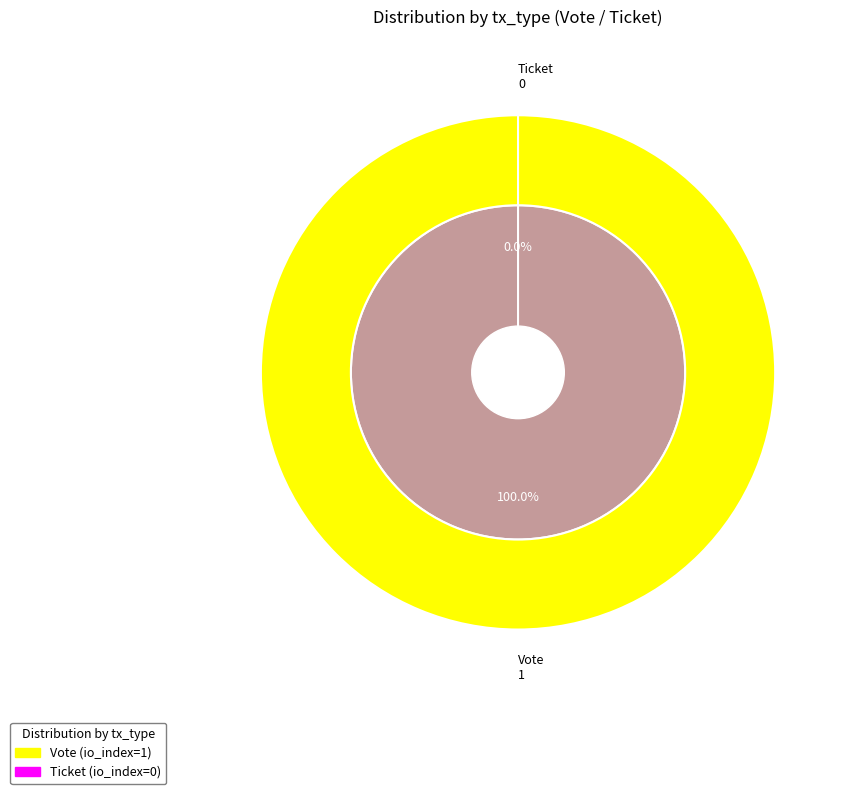

True or false: Vote accounts for 100% of the total.

True